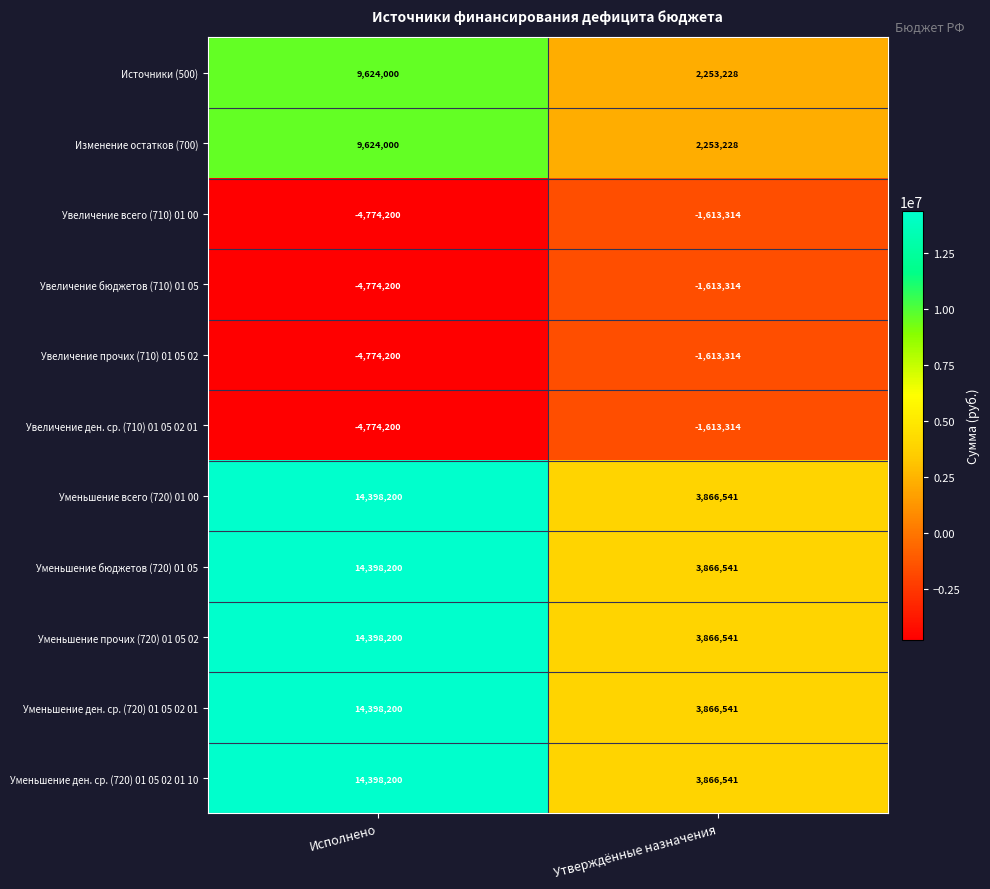

The value of Уменьшение ден. ср. (720) 01 05 02 01 10 at Исполнено is 20142572. True or false?

False